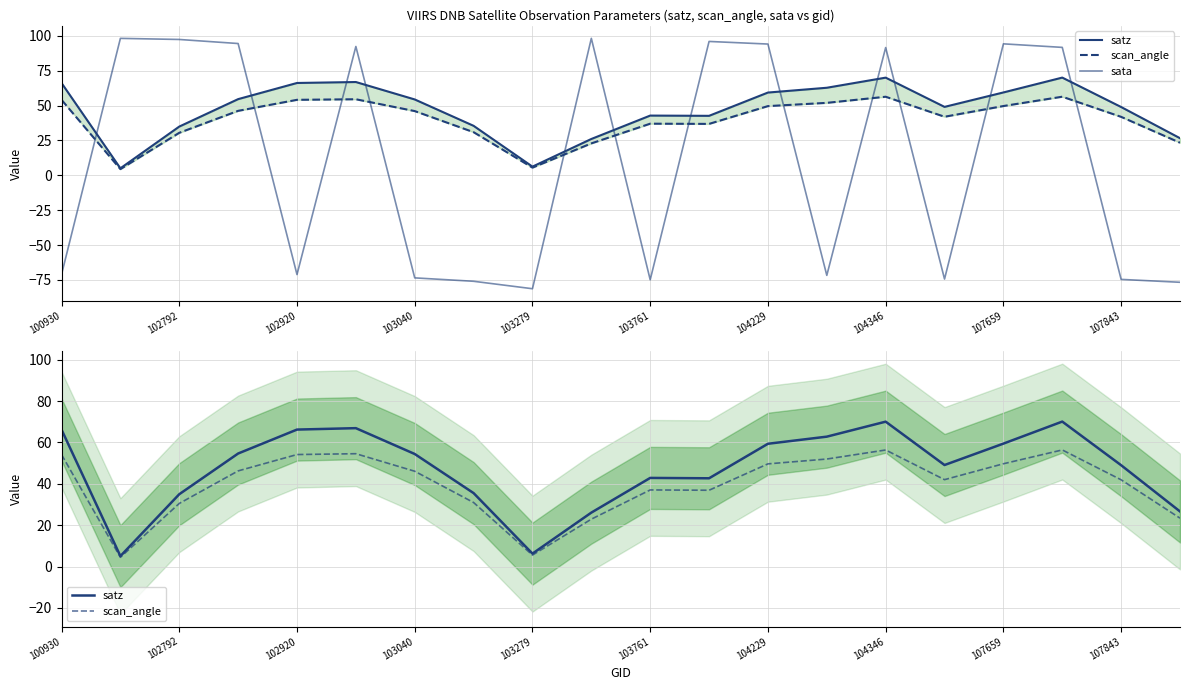

List the series in order of their peak value, lowest first.

scan_angle, satz, sata